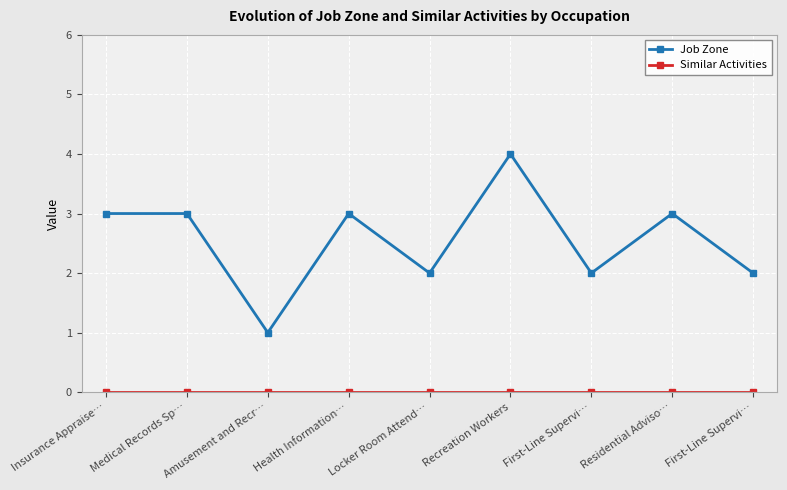

True or false: Job Zone and Similar Activities intersect in this chart.

False